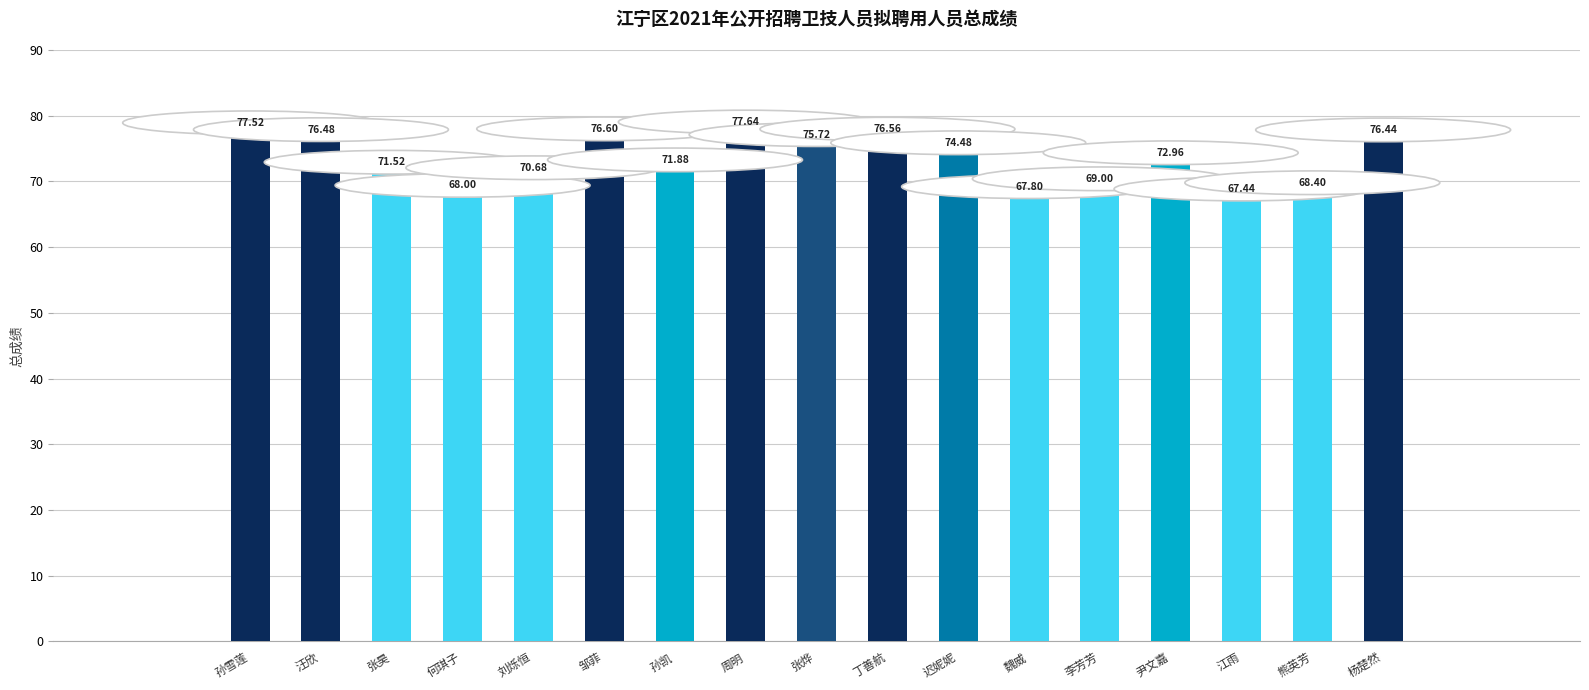

Approximately how many times larger is the value at 汪欣 compared to 江雨?

1.1